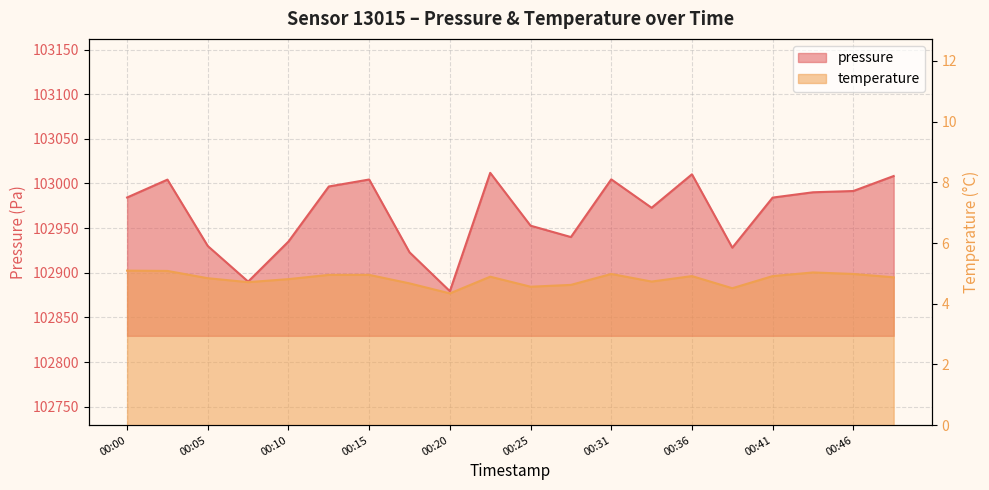

Does the chart have visible grid lines?

Yes